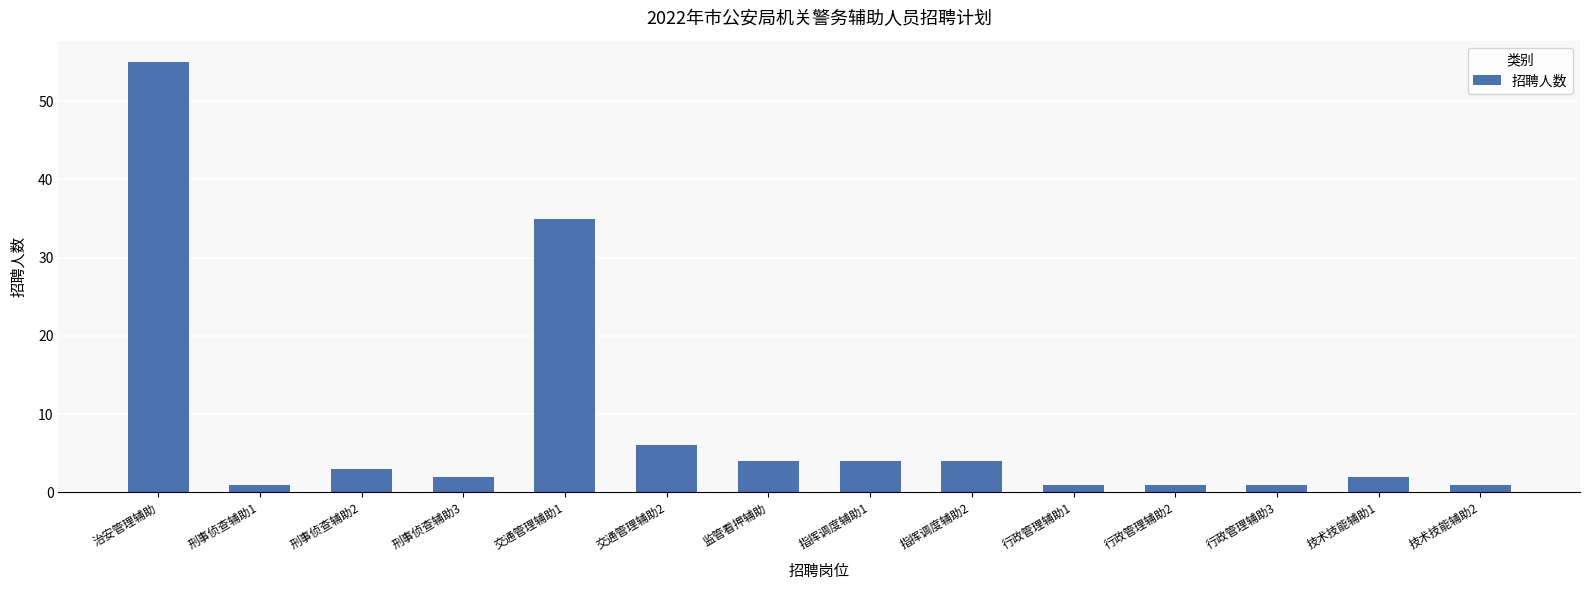

Which has a higher value, 监管看押辅助 or 治安管理辅助?

治安管理辅助